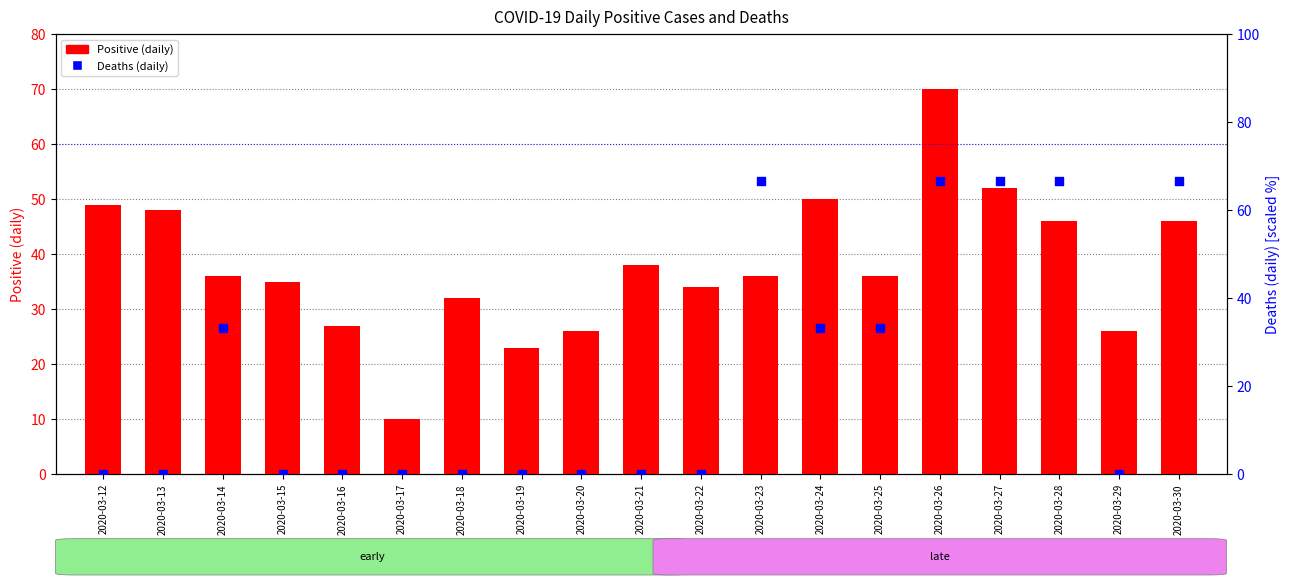

Which series contains the lowest Y value?

Deaths (daily)